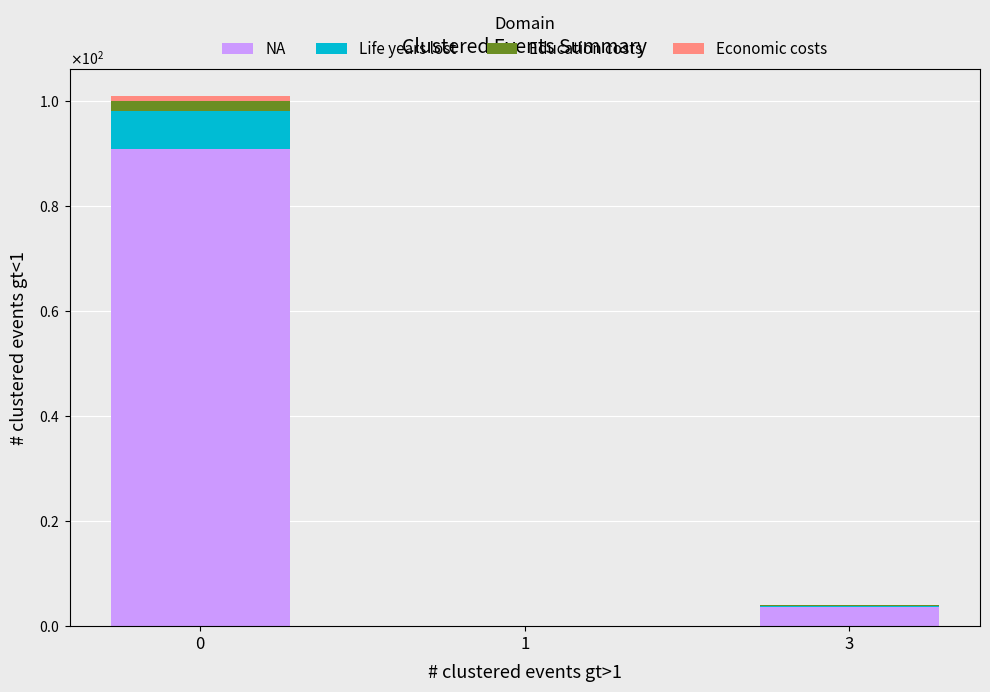

Are the bars grouped side by side (vs. stacked)?

No